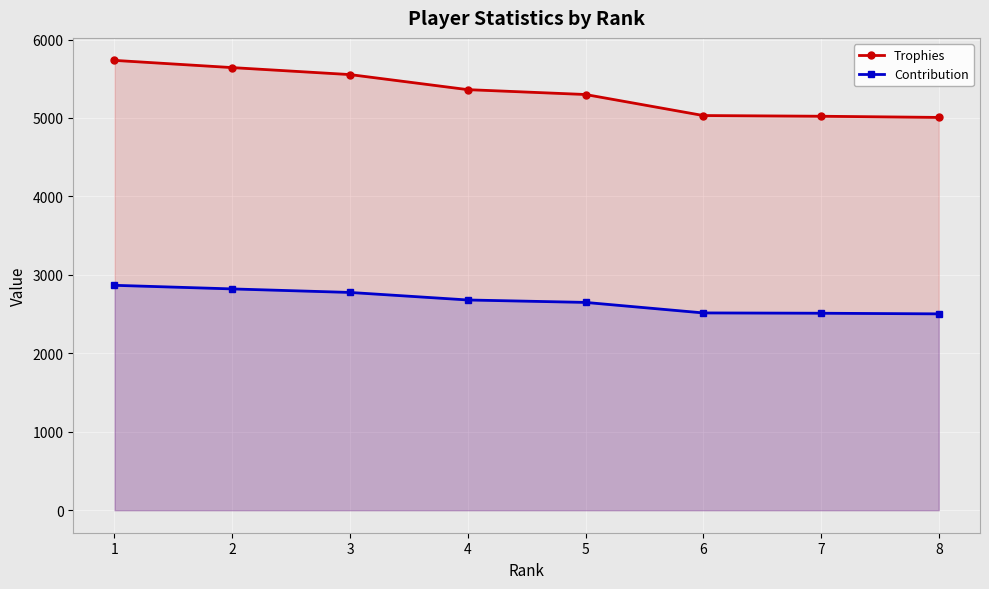

How many values in the Contribution series are below 2680?

4